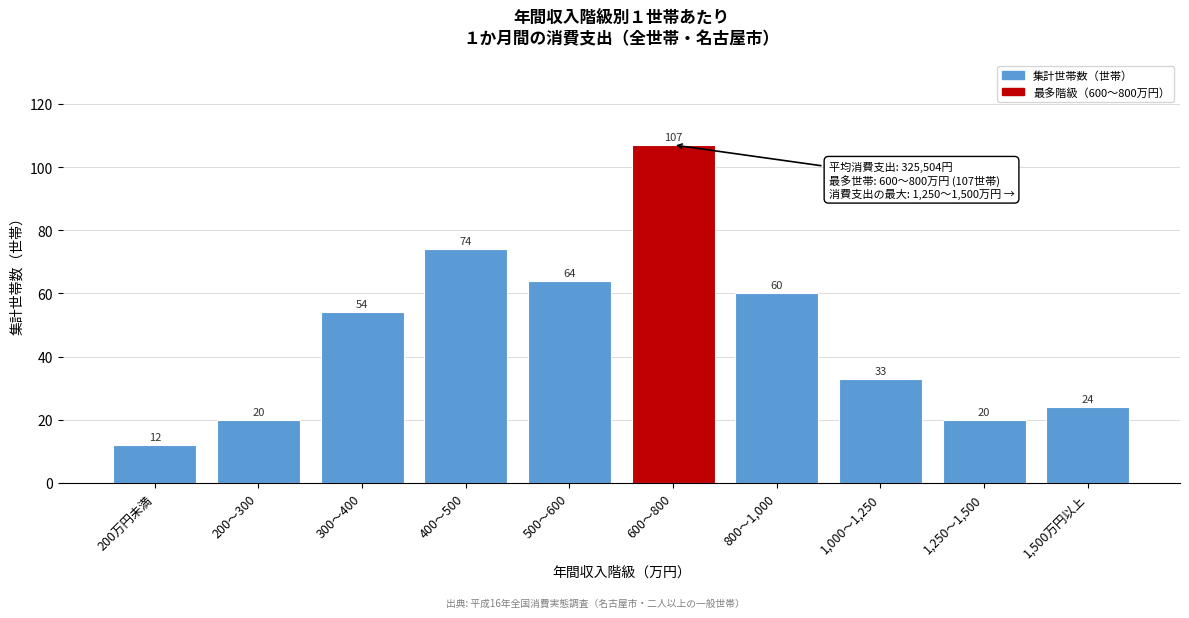

Reading left to right, transcribe all the data shown in this chart.

200万円未満=12	200～300=20	300～400=54	400～500=74	500～600=64	600～800=107	800～1,000=60	1,000～1,250=33	1,250～1,500=20	1,500万円以上=24